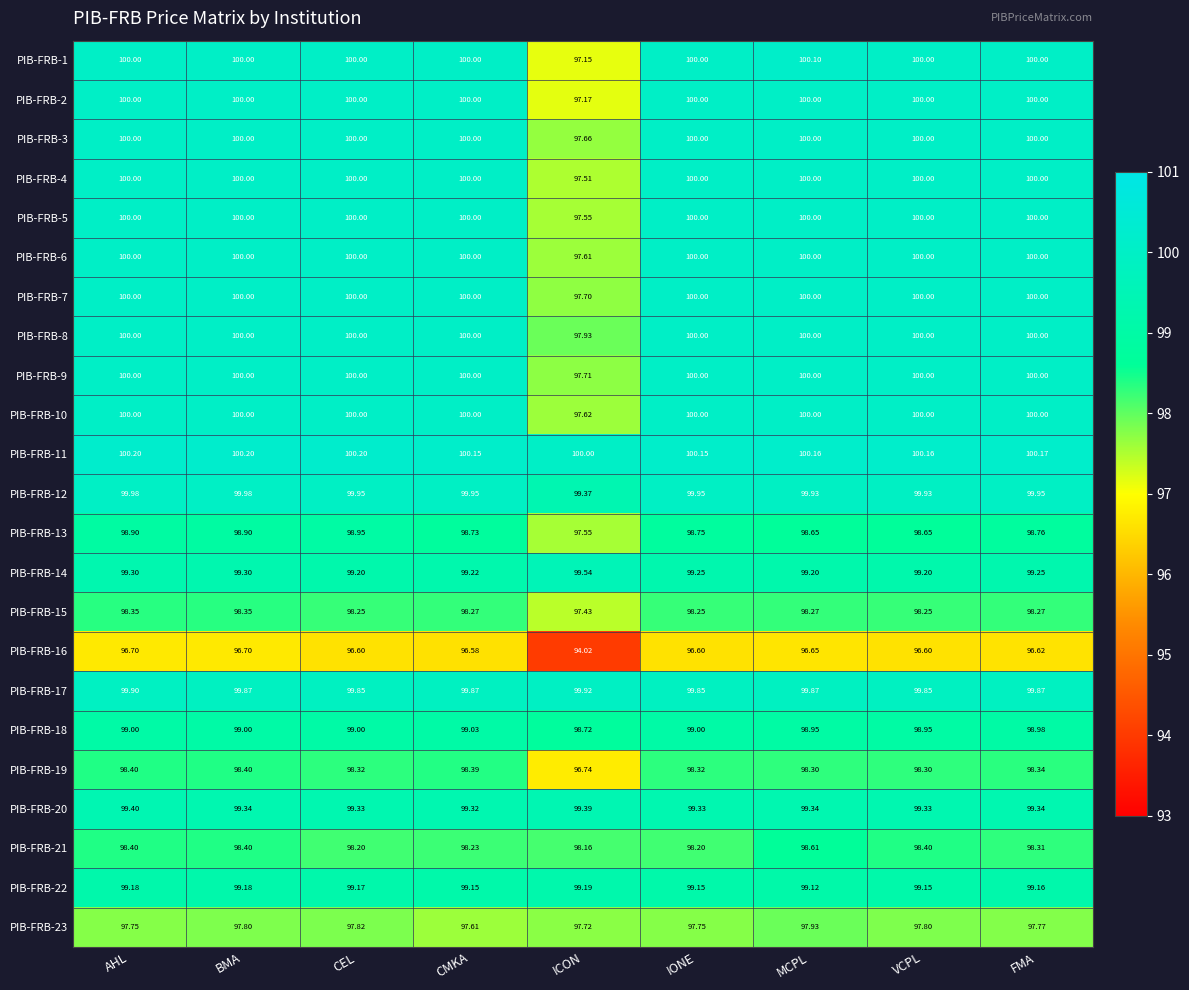

At which category is the sum across all series the highest?

AHL